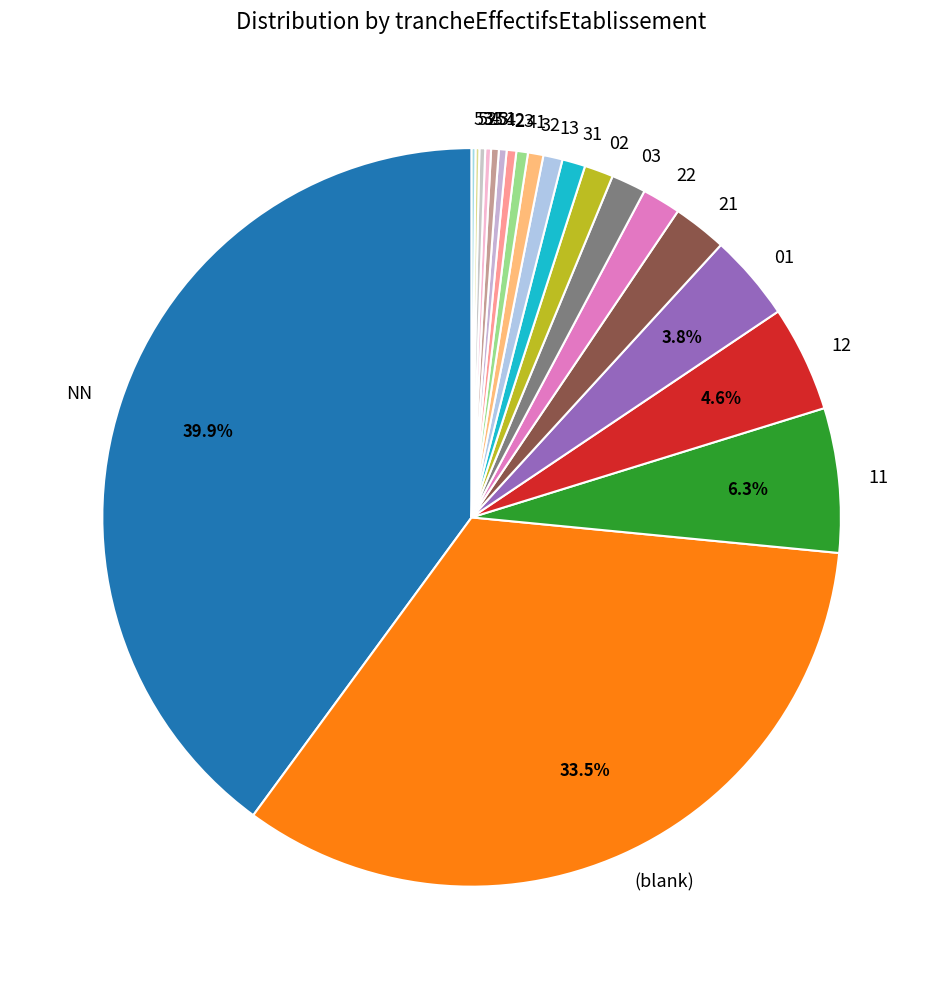

What percentage is the 12 slice, to the nearest percent?

5%